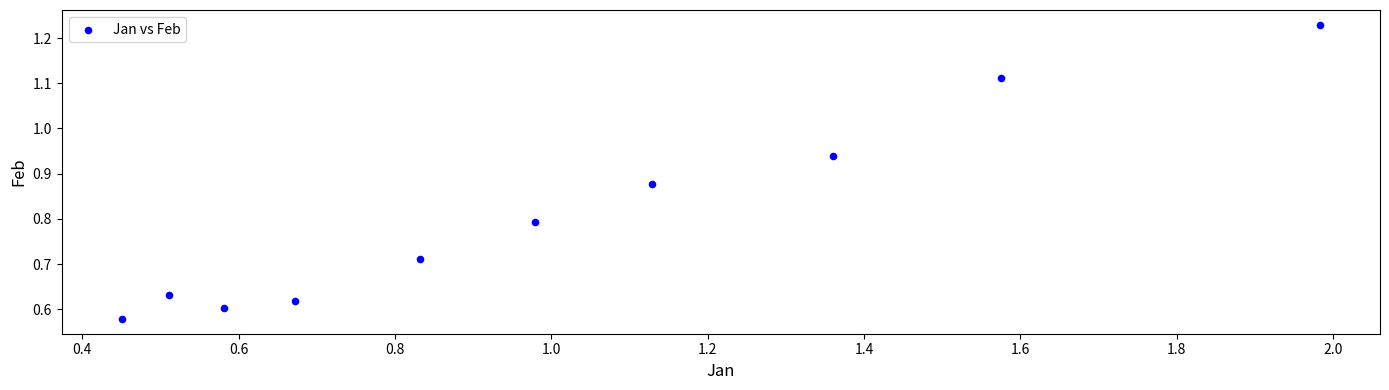

What is the range of X values (max minus min)?

1.5